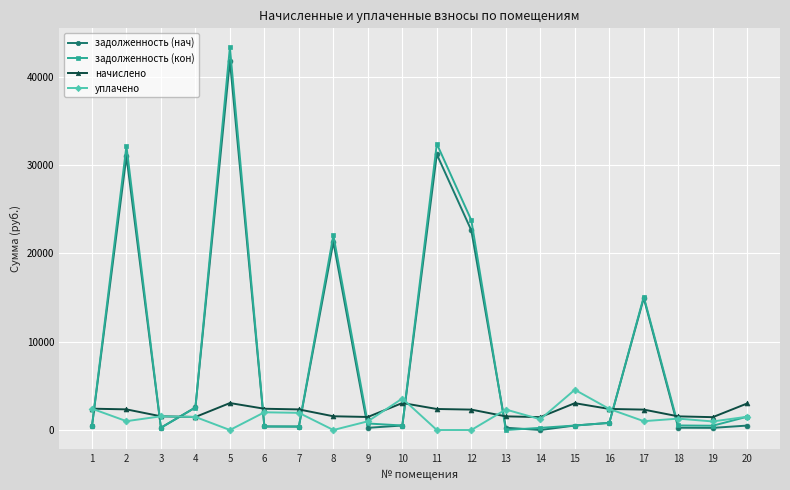

What is the average value of the задолженность (нач) series?

8508.0